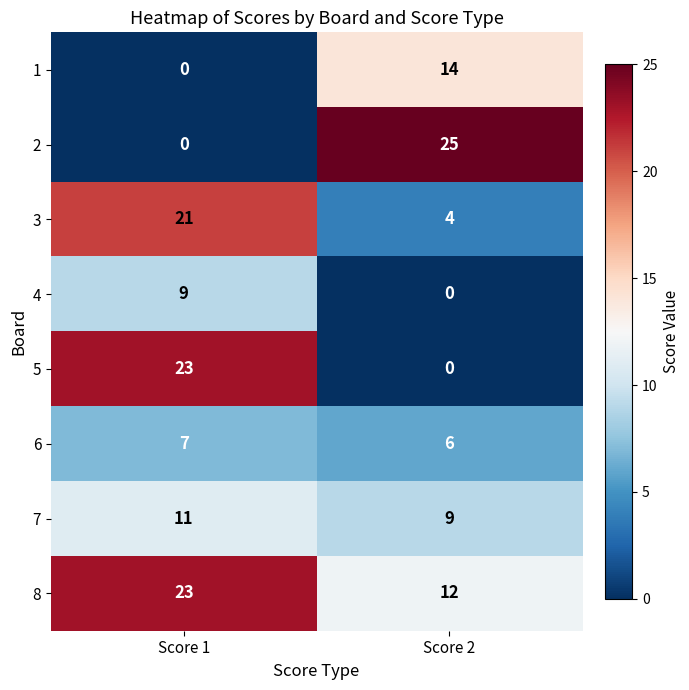

At which category is the sum across all series the highest?

Score 1